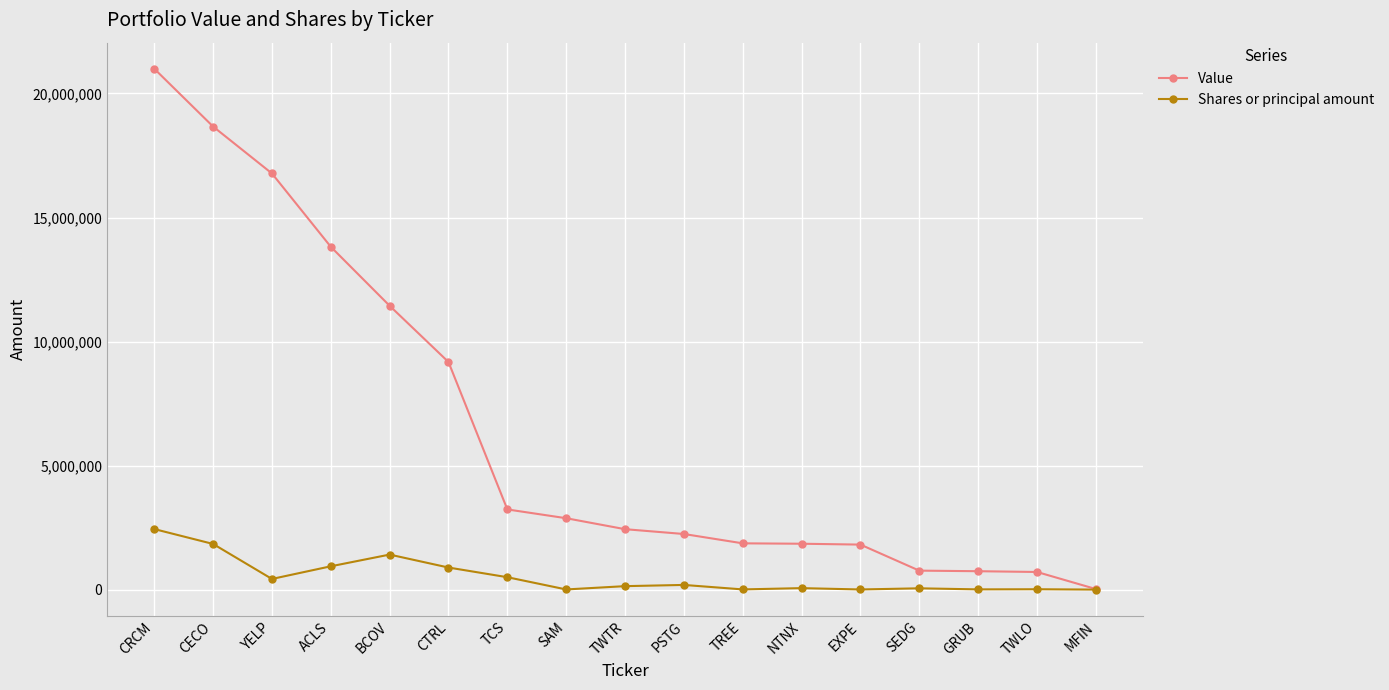

Rank the series by their average value, from highest to lowest.

Value, Shares or principal amount